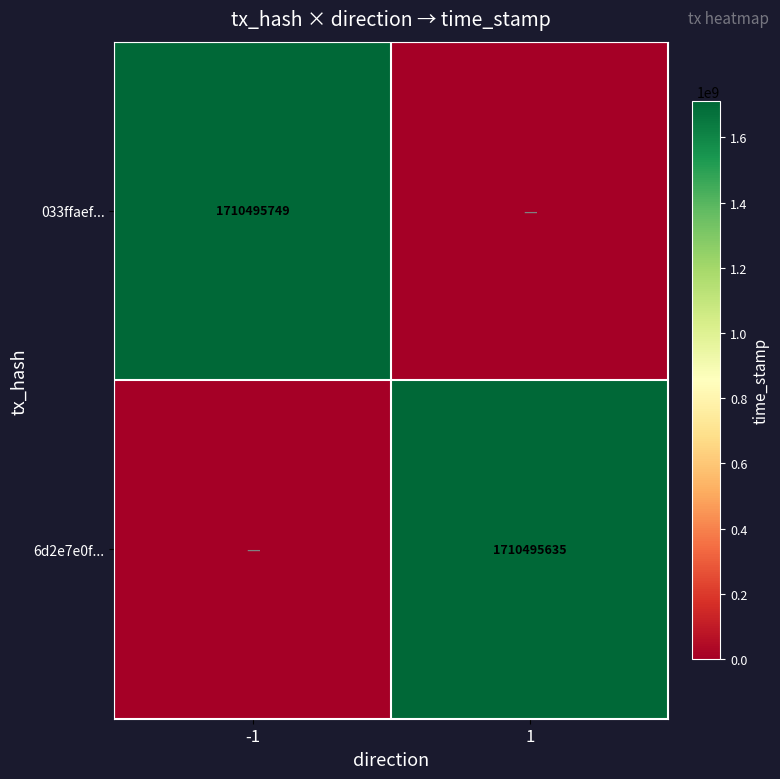

Is the value of 033ffaef... at -1 greater than the value of 6d2e7e0f... at 1?

Yes